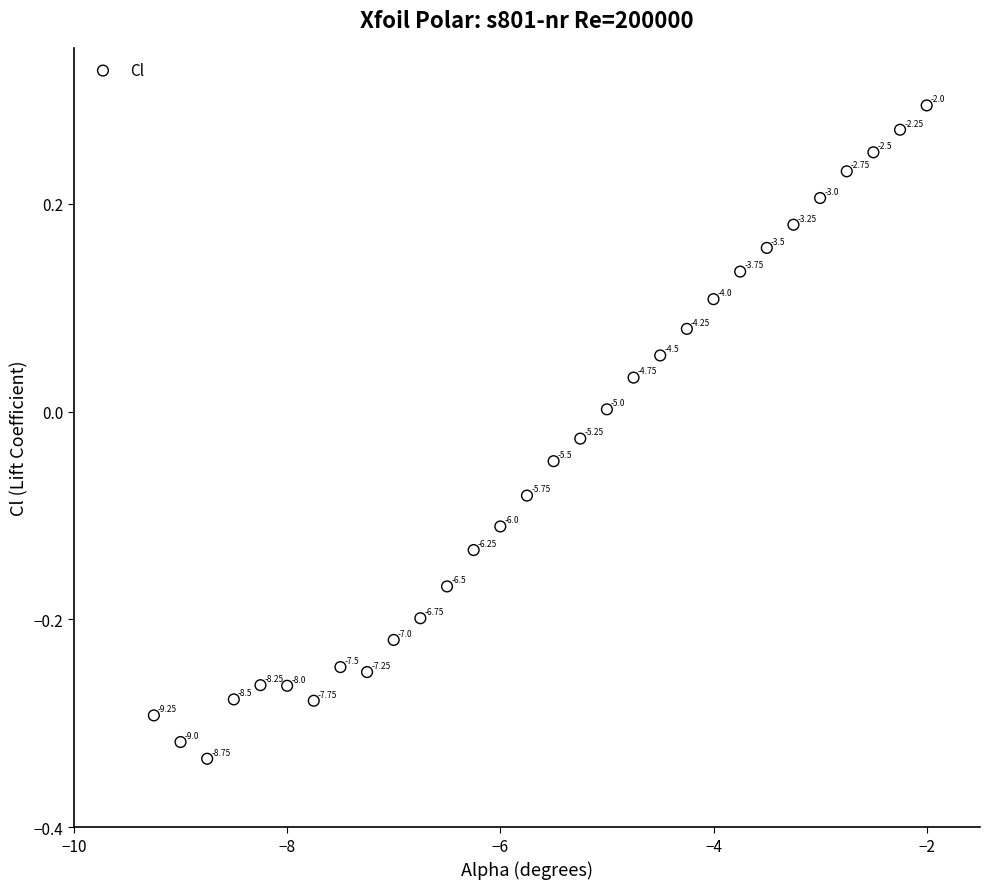

What is the range of Y values (max minus min)?

0.6